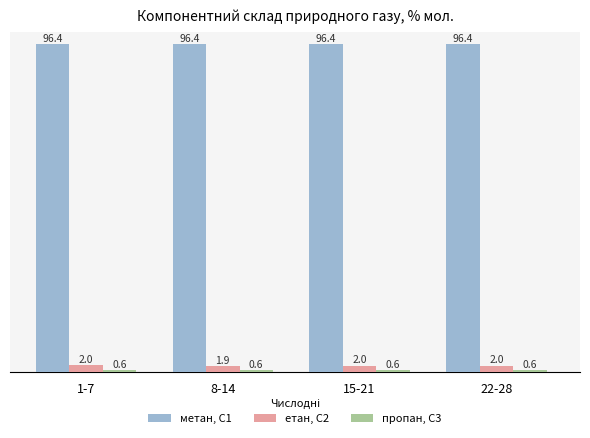

What is the difference between the highest and lowest values at 8-14?

95.8